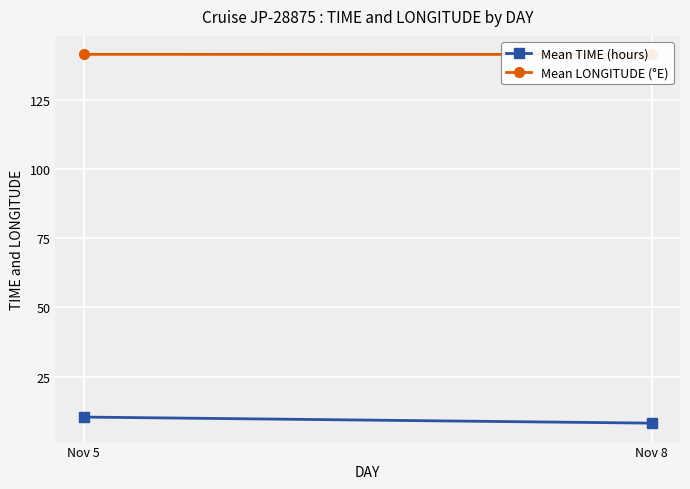

Which has a higher value, Nov 8 or Nov 5?

Nov 5